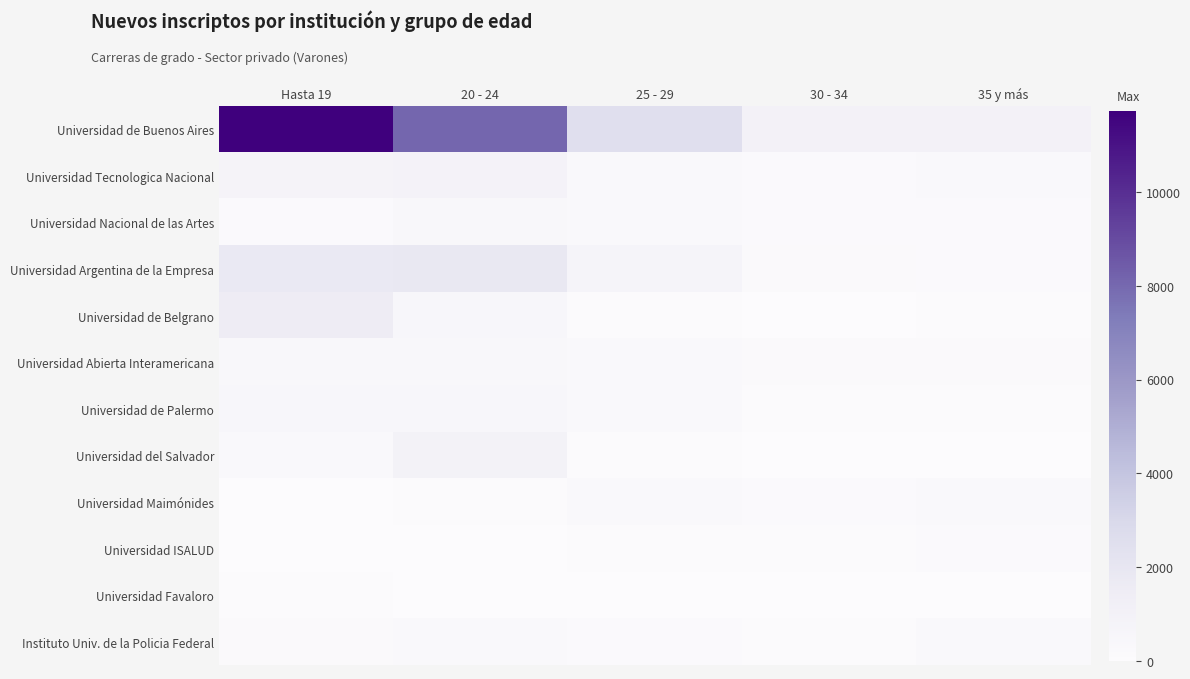

Which series has the largest range (max minus min)?

Universidad de Buenos Aires